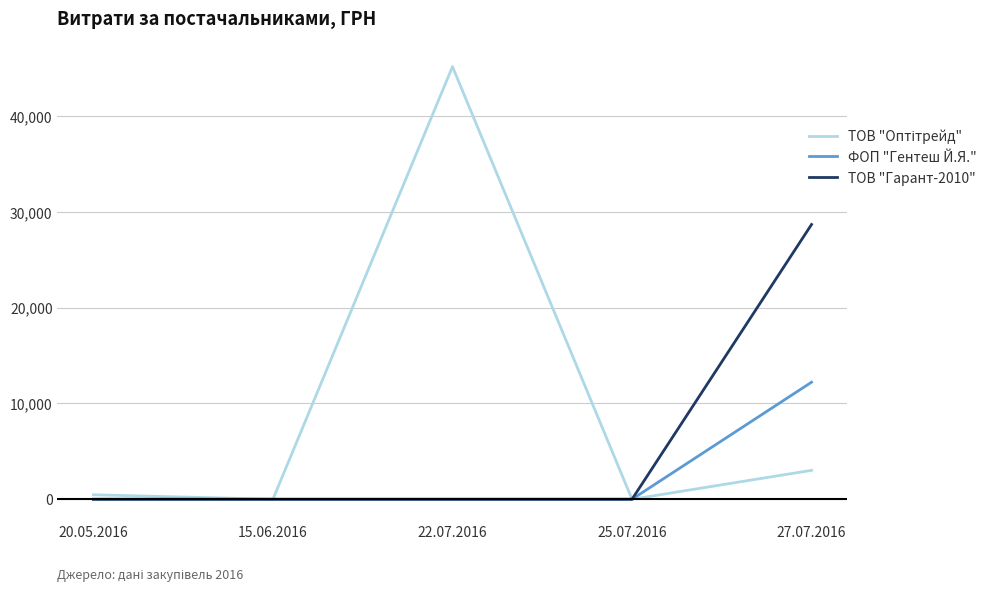

Is this an area chart (filled region under the line)?

No